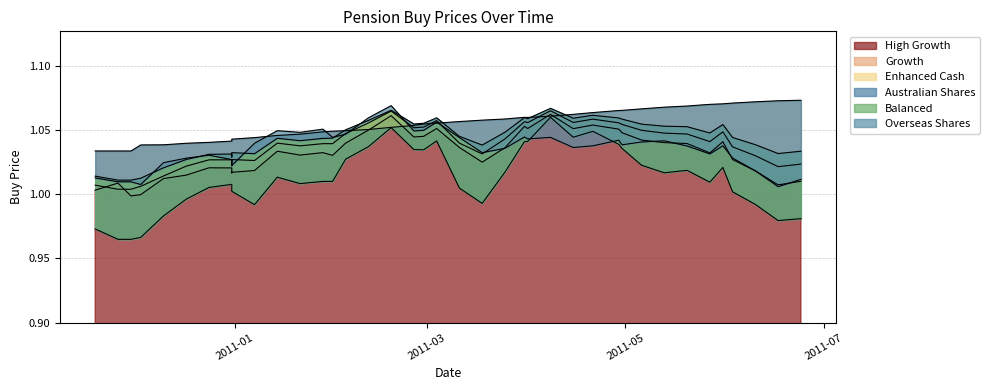

What is the label of the 13th point from the left?

2011-01-21